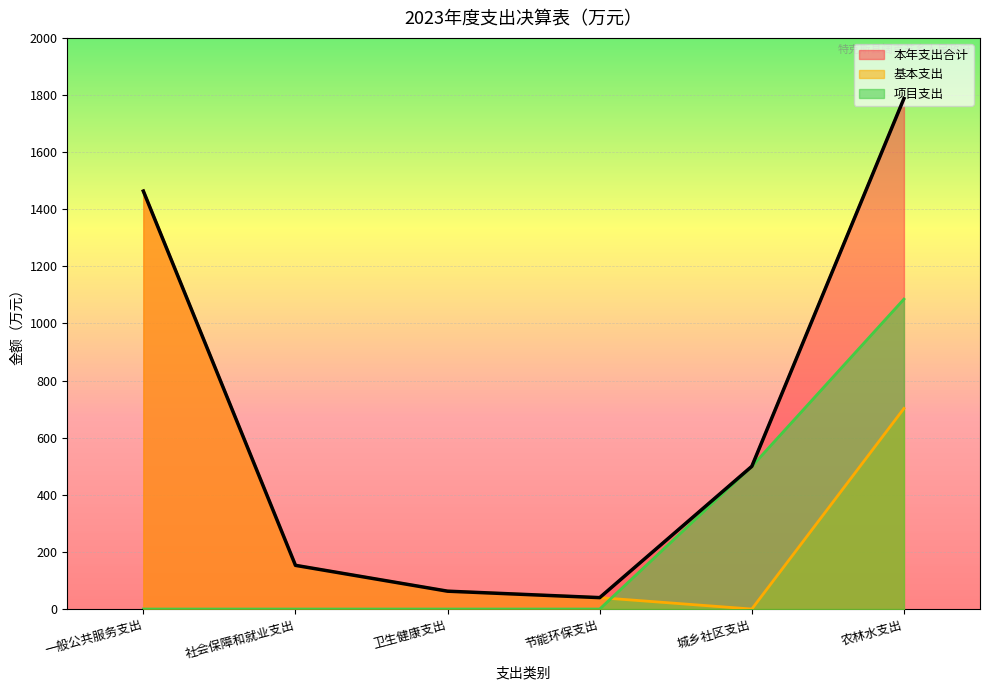

How many lines are shown in the chart?

3